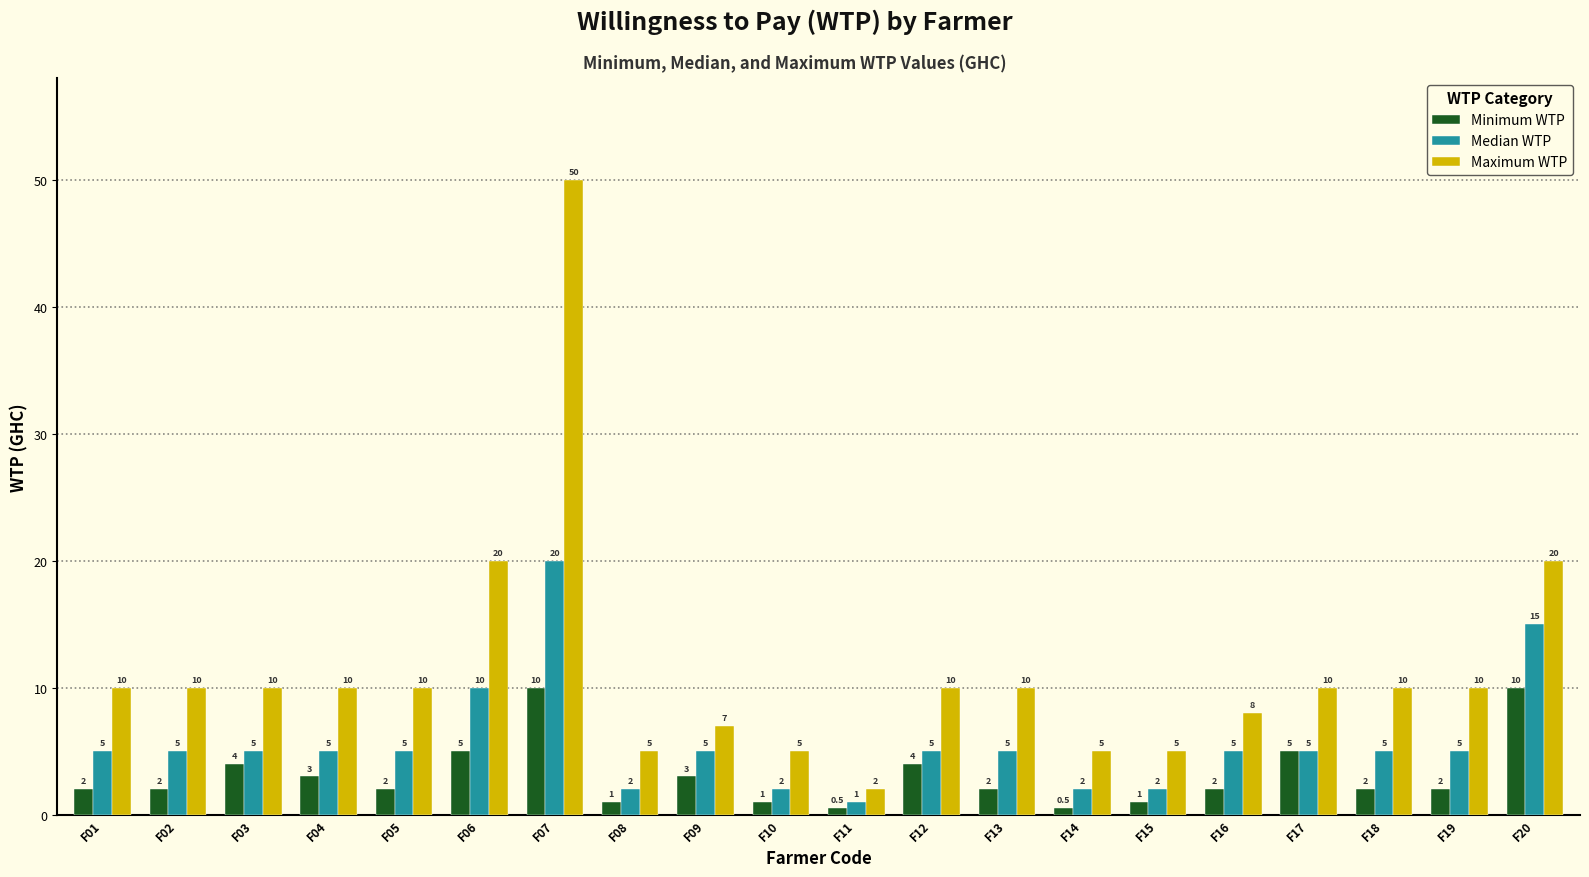

What is the maximum value for Maximum WTP?

50.0